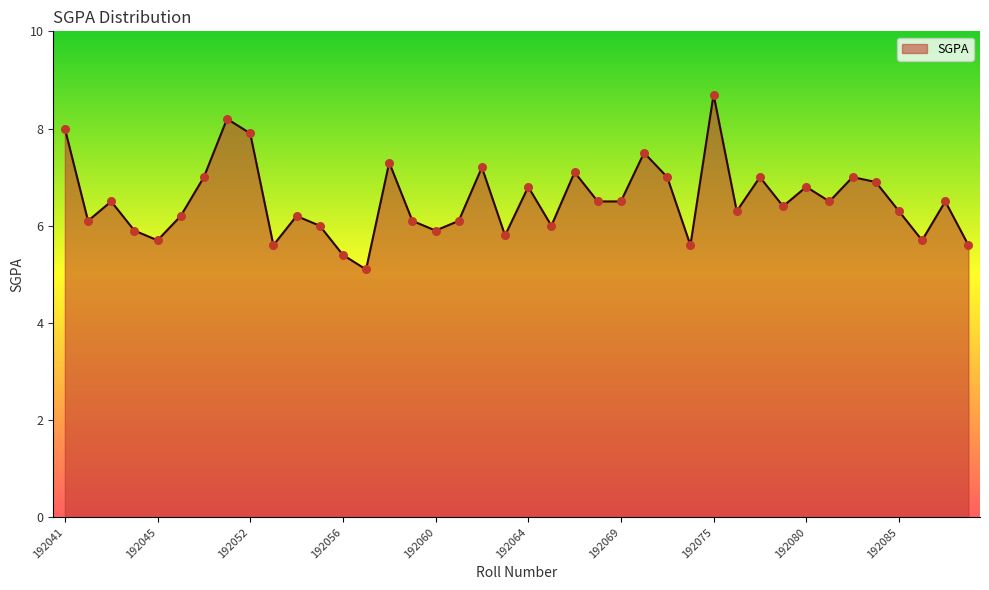

What is the smallest value displayed?

5.1